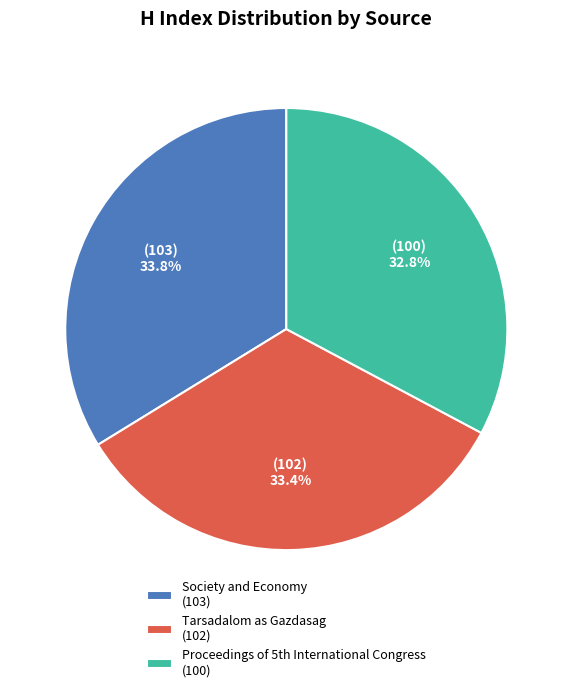

What is the smallest slice in the pie chart?

Proceedings of 5th International Congress